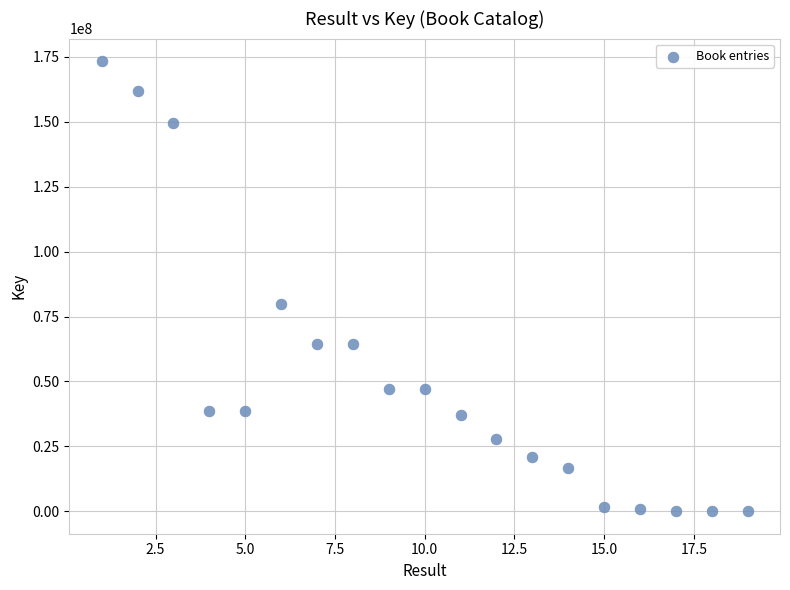

What is the range of X values (max minus min)?

18